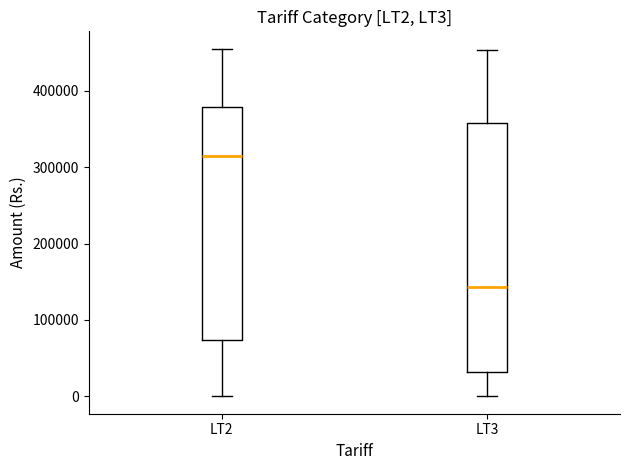

Which box has the lowest median line?

LT3